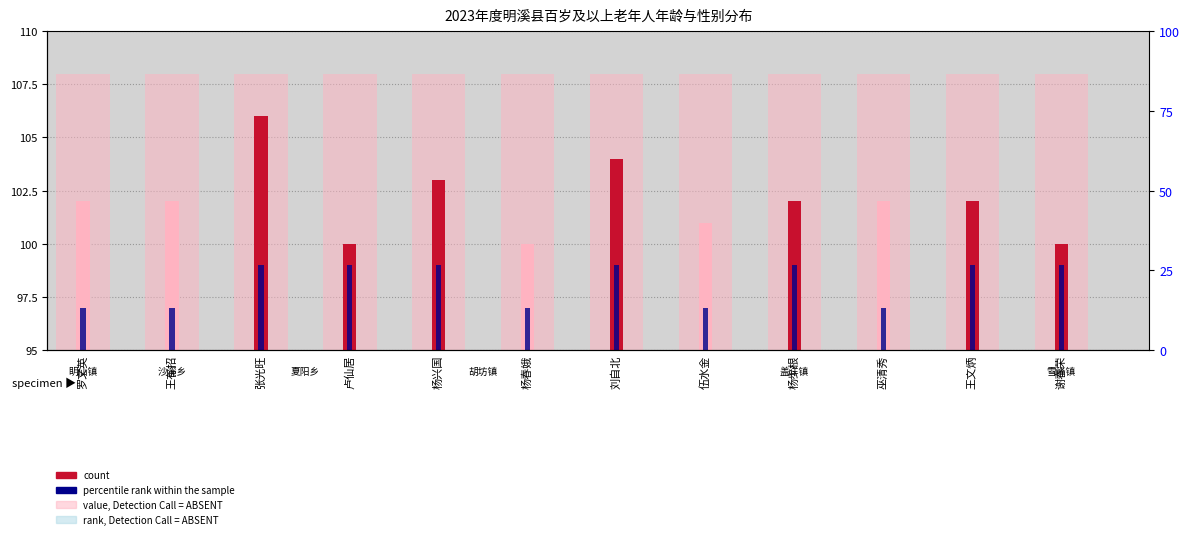

At which category is the sum across all series the highest?

张光旺